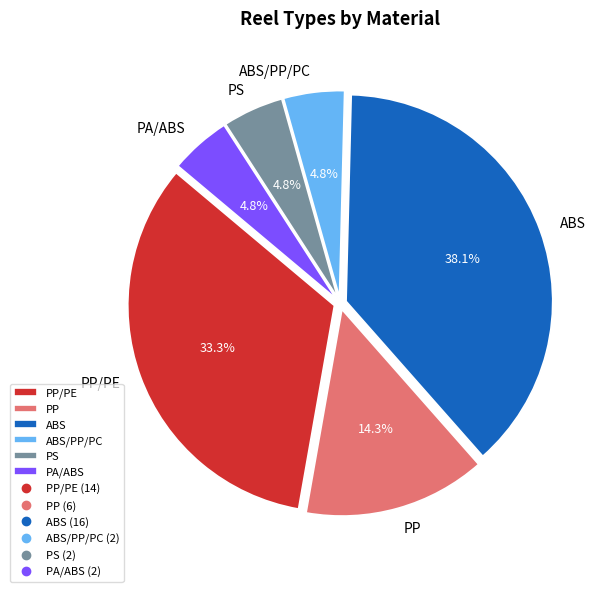

What percentage is NOT represented by ABS?

61.9%